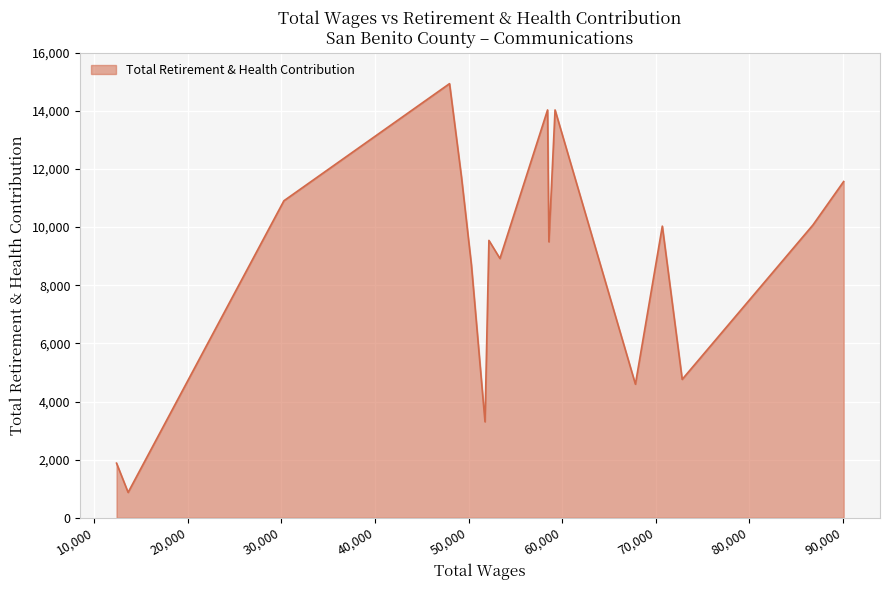

Which label corresponds to the smallest value in the chart?

13598.0